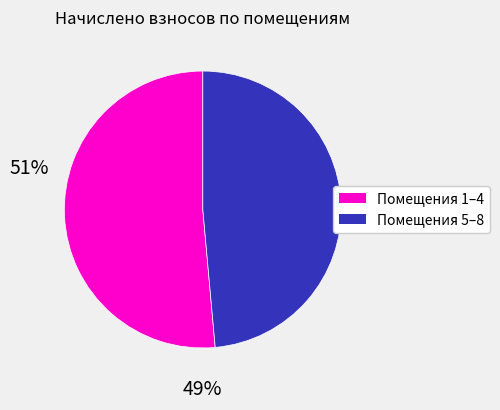

Does any single category account for the majority?

Yes